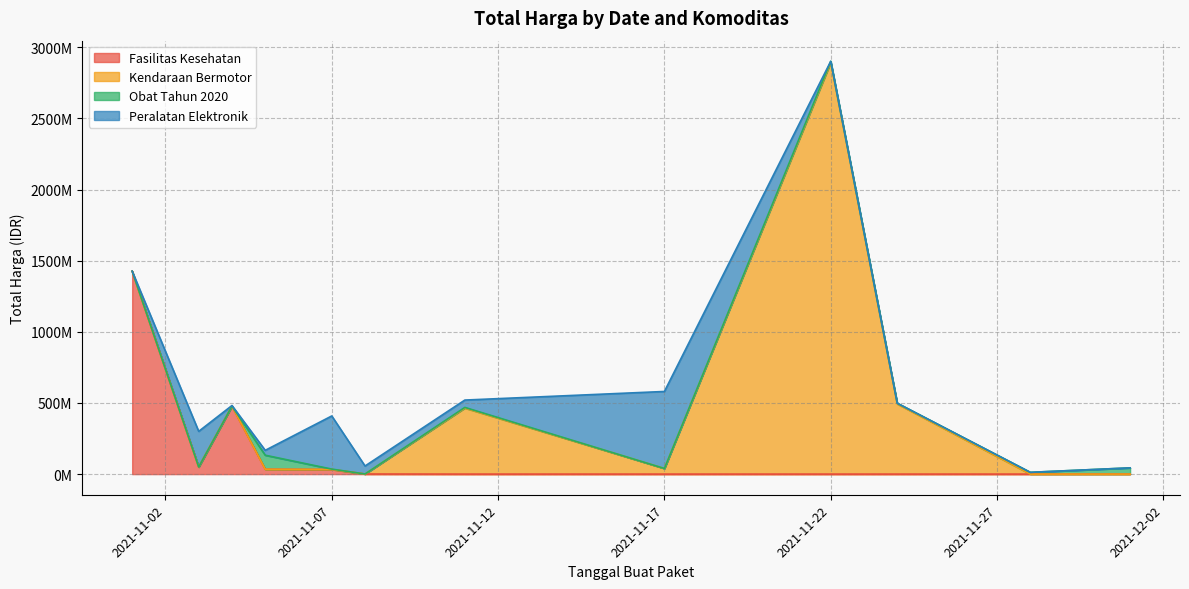

True or false: Kendaraan Bermotor has a value of 2892122000 at 2021-11-22.

True